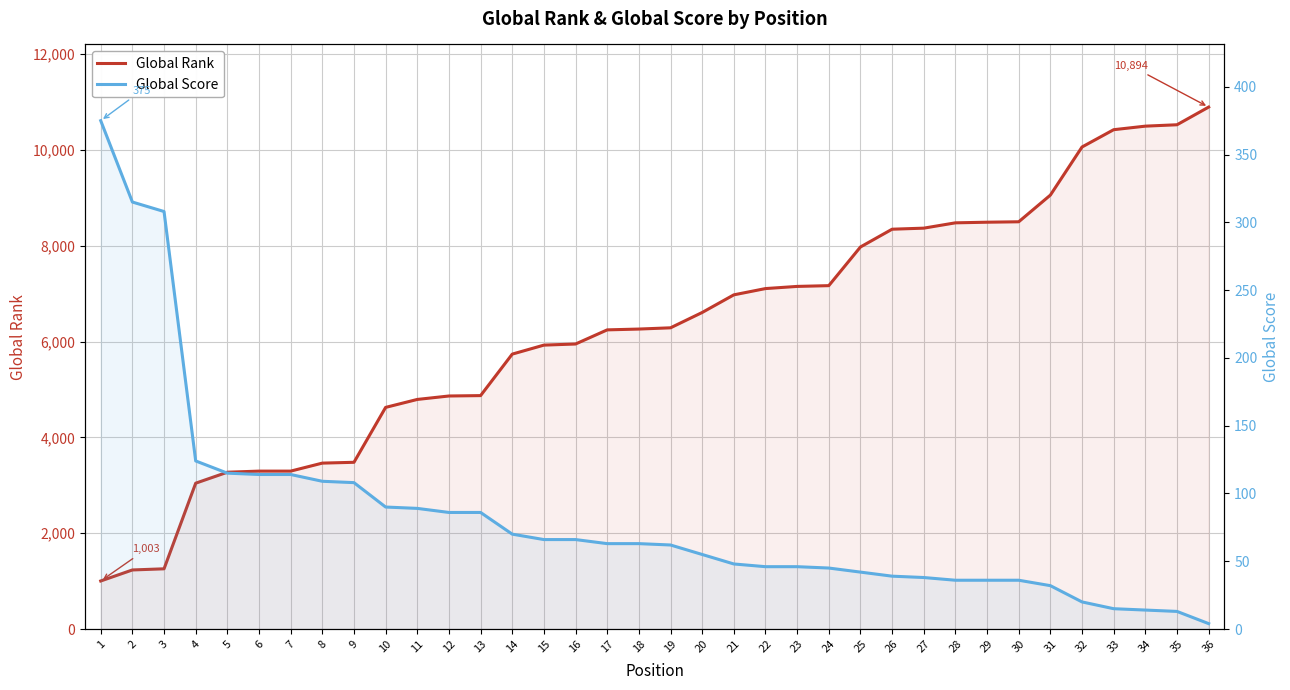

True or false: Global Rank and Global Score intersect in this chart.

False